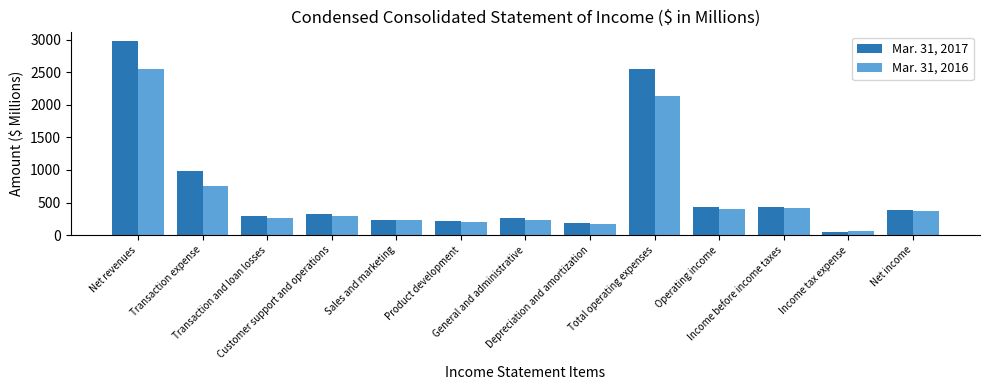

Read the Mar. 31, 2016 value at Total operating expenses.

2137